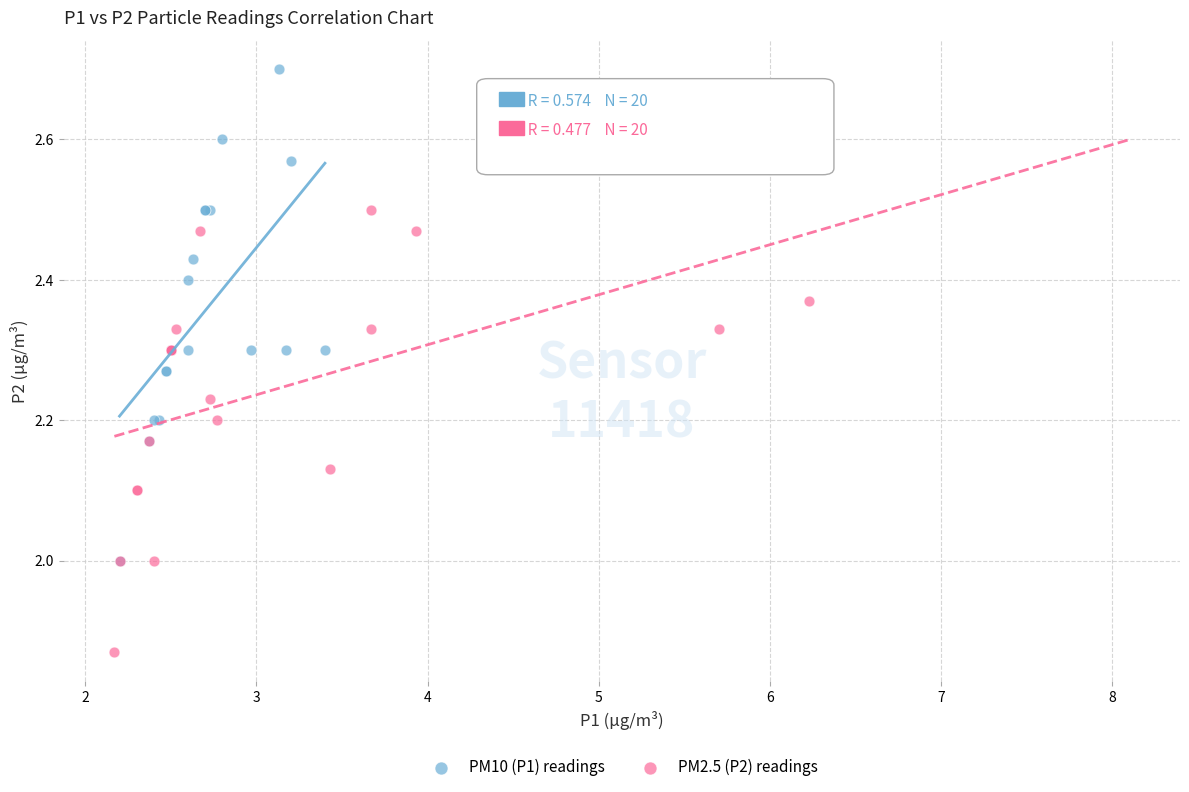

Which series contains the lowest Y value?

PM2.5 (P2) readings